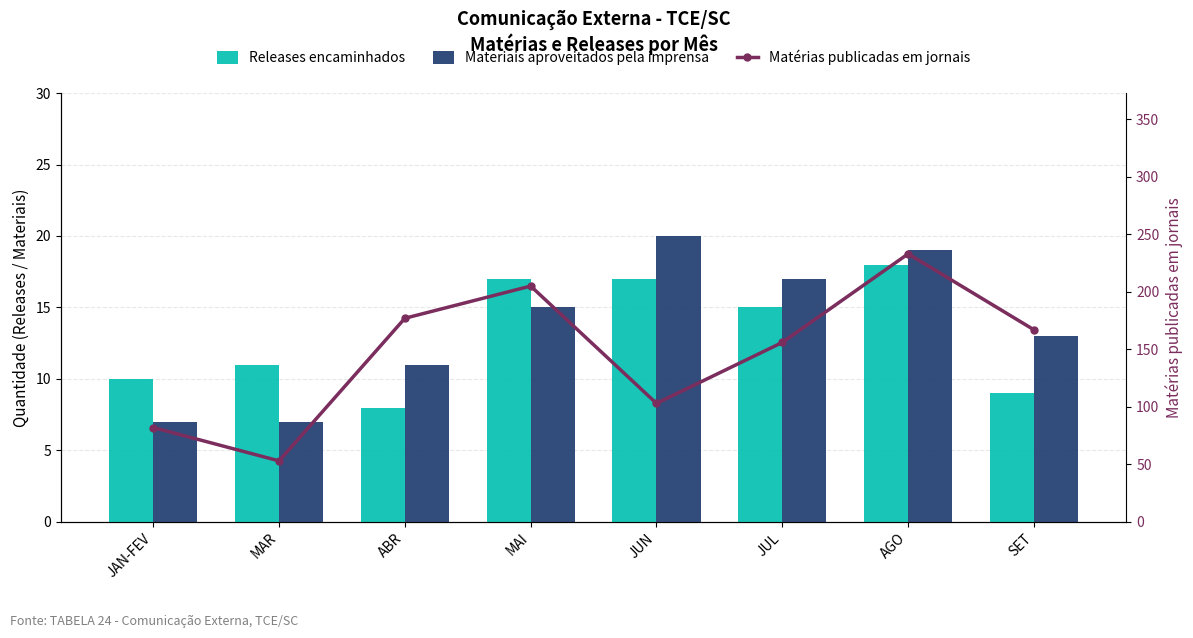

What are all the series names shown in the legend?

Releases encaminhados, Materiais aproveitados pela imprensa, Matérias publicadas em jornais